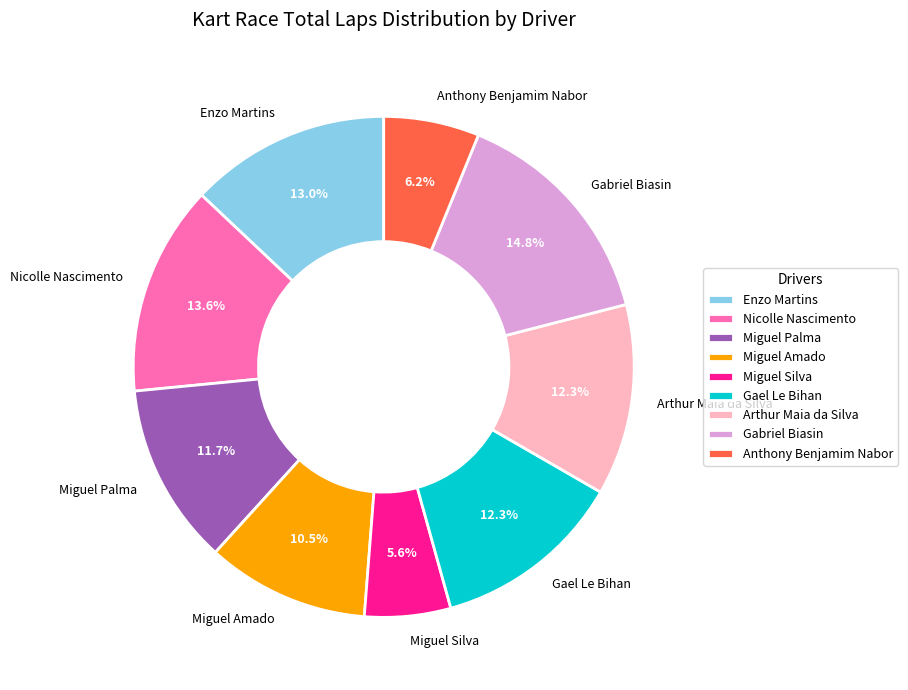

Is there a majority slice in this chart?

No